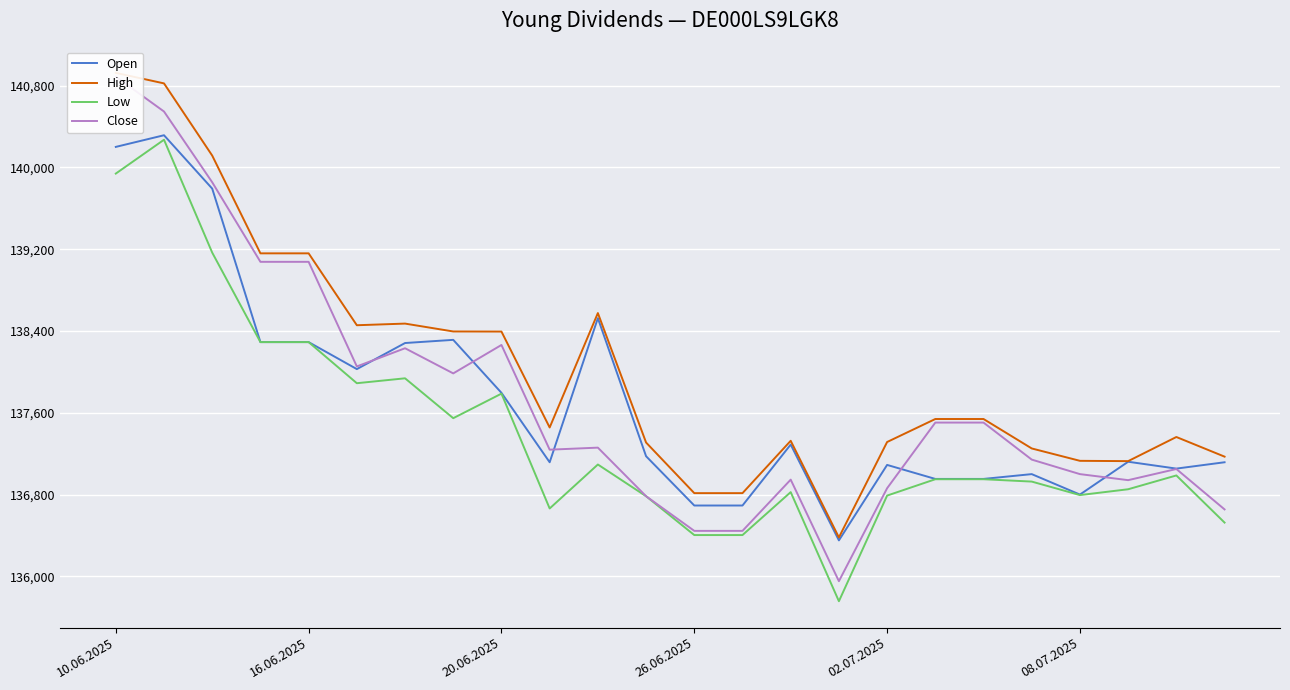

Count the number of categories in the chart.

24